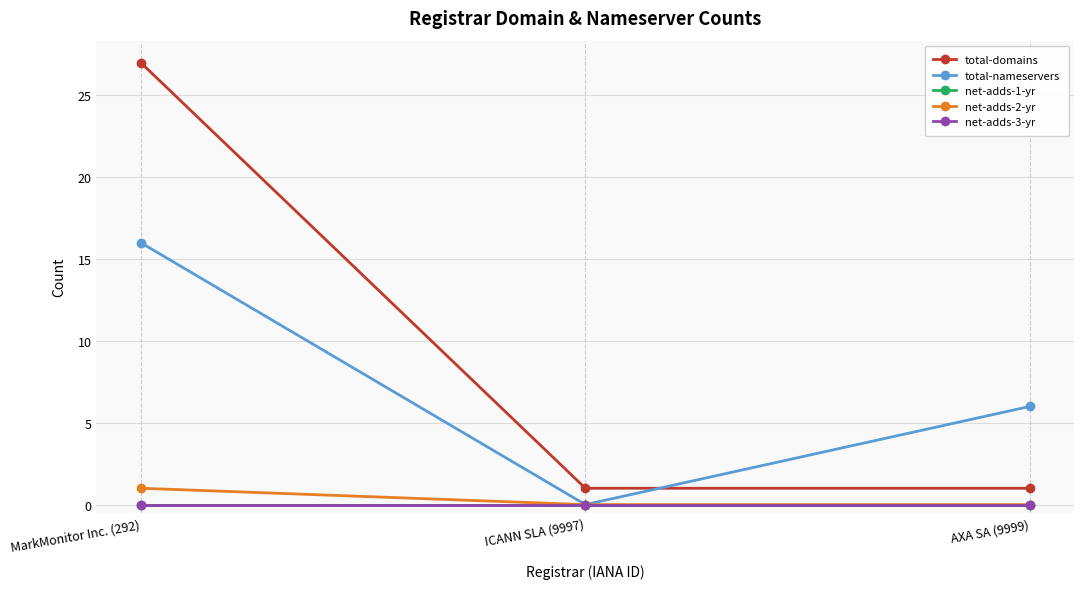

What is the difference between the highest and lowest values at MarkMonitor Inc. (292)?

27